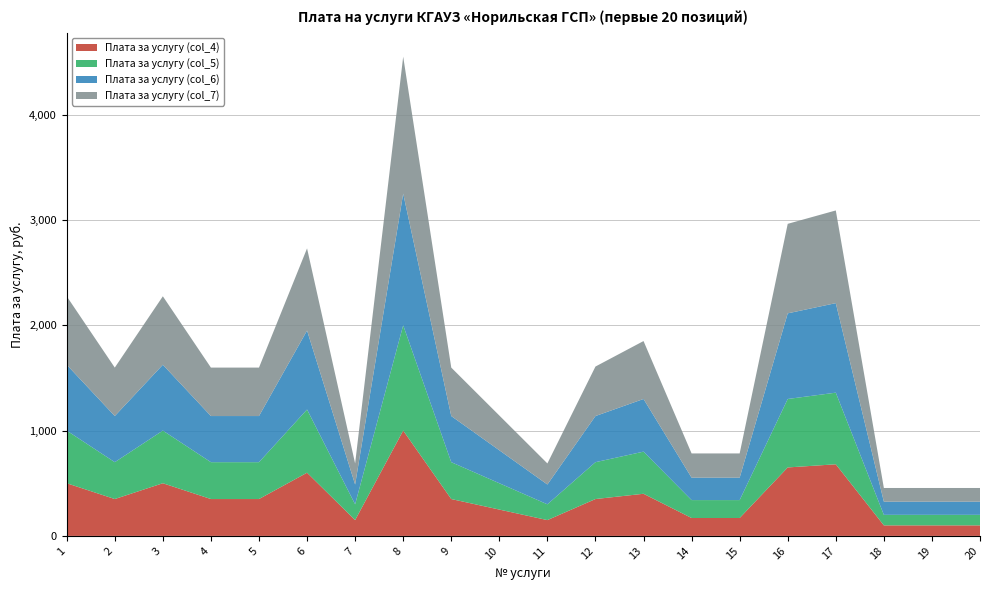

Reading left to right, list all the values displayed in this chart.

Плата за услугу (col_4): 1=500	2=350	3=500	4=350	5=350	6=600	7=150	8=1000	9=350	10=250	11=150	12=350	13=400	14=170	15=170	16=650	17=680	18=100	19=100	20=100
Плата за услугу (col_5): 1=500	2=350	3=500	4=350	5=350	6=600	7=150	8=1000	9=350	10=250	11=150	12=350	13=400	14=170	15=170	16=650	17=680	18=100	19=100	20=100
Плата за услугу (col_6): 1=625	2=438	3=625	4=438	5=438	6=750	7=188	8=1250	9=438	10=313	11=188	12=438	13=500	14=213	15=213	16=813	17=850	18=125	19=125	20=125
Плата за услугу (col_7): 1=650	2=460	3=650	4=460	5=460	6=780	7=200	8=1300	9=460	10=330	11=200	12=470	13=550	14=230	15=230	16=850	17=880	18=130	19=130	20=130